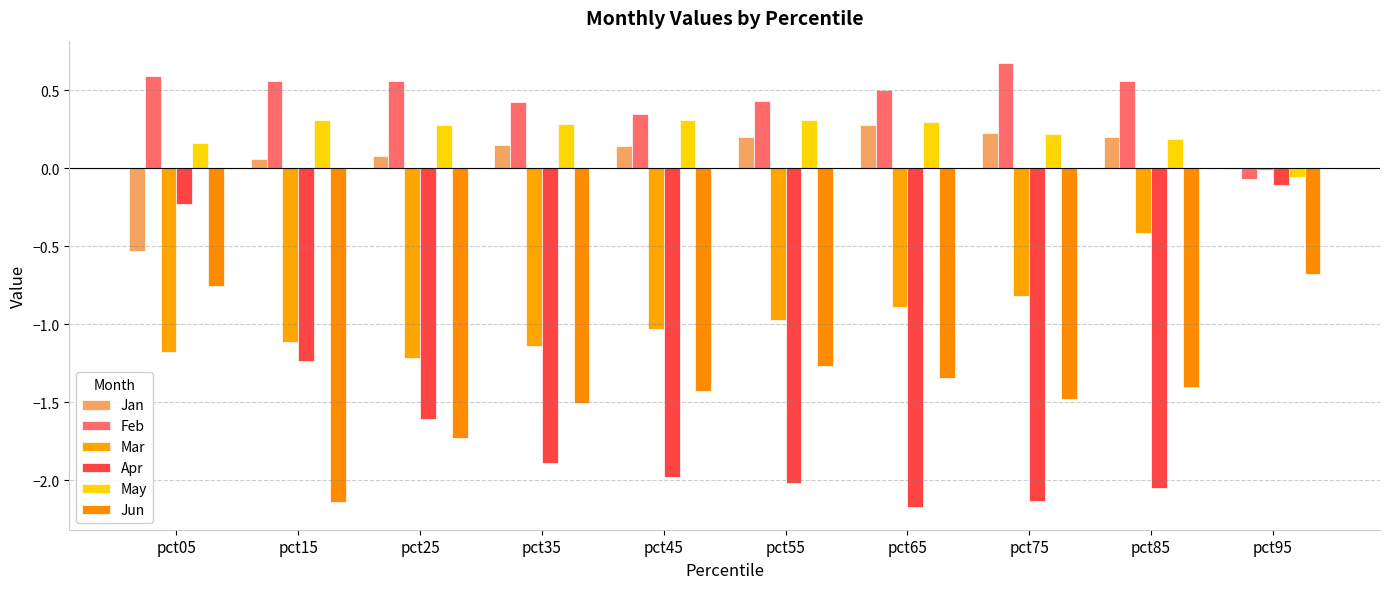

Count the number of categories in the chart.

10